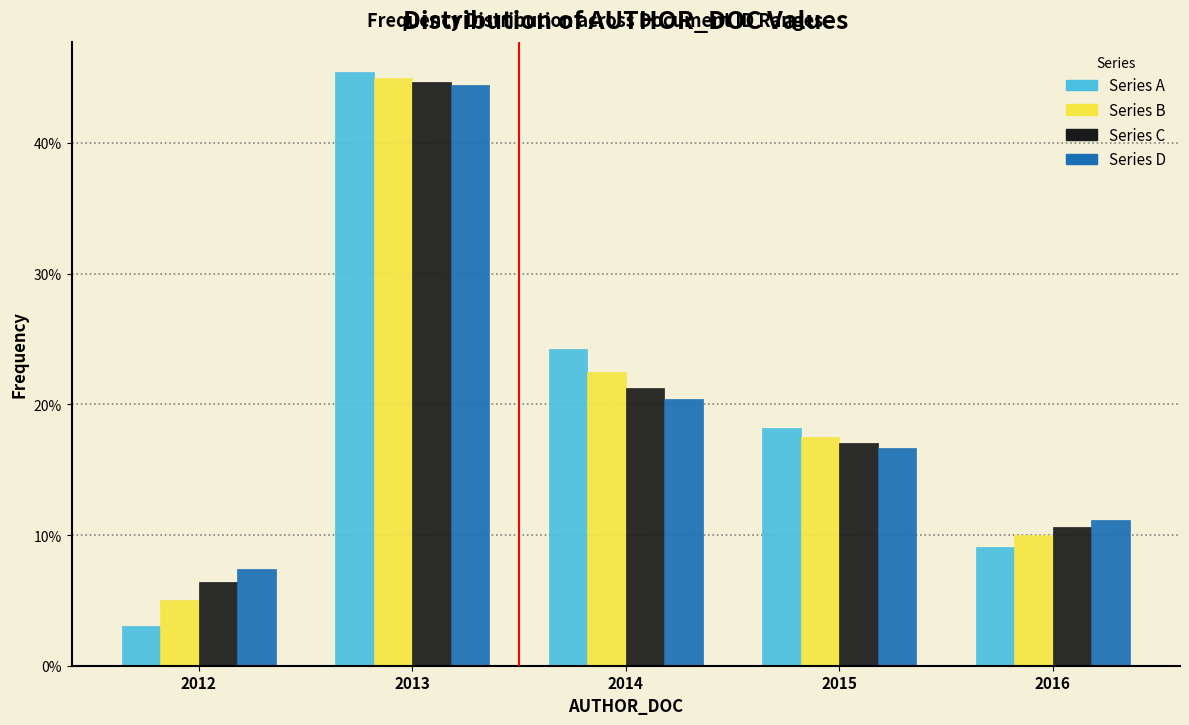

Reading left to right, what are all the values shown in this chart?

Series A: 2012=3.0	2013=45.5	2014=24.2	2015=18.2	2016=9.1
Series B: 2012=5.0	2013=45.0	2014=22.5	2015=17.5	2016=10.0
Series C: 2012=6.4	2013=44.7	2014=21.3	2015=17.0	2016=10.6
Series D: 2012=7.4	2013=44.4	2014=20.4	2015=16.7	2016=11.1